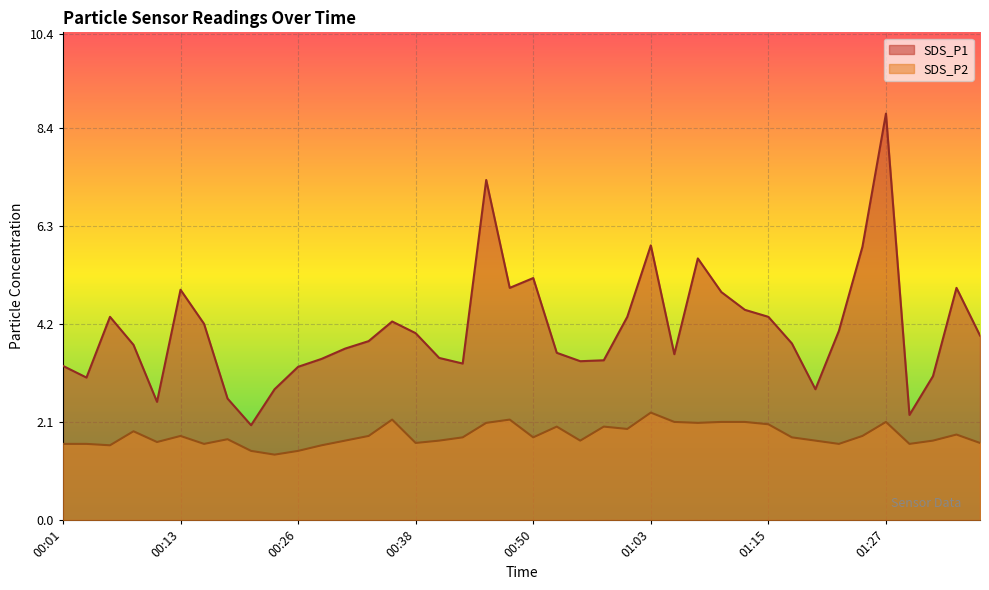

The SDS_P2 series shows 2.0 at 01:15. True or false?

True